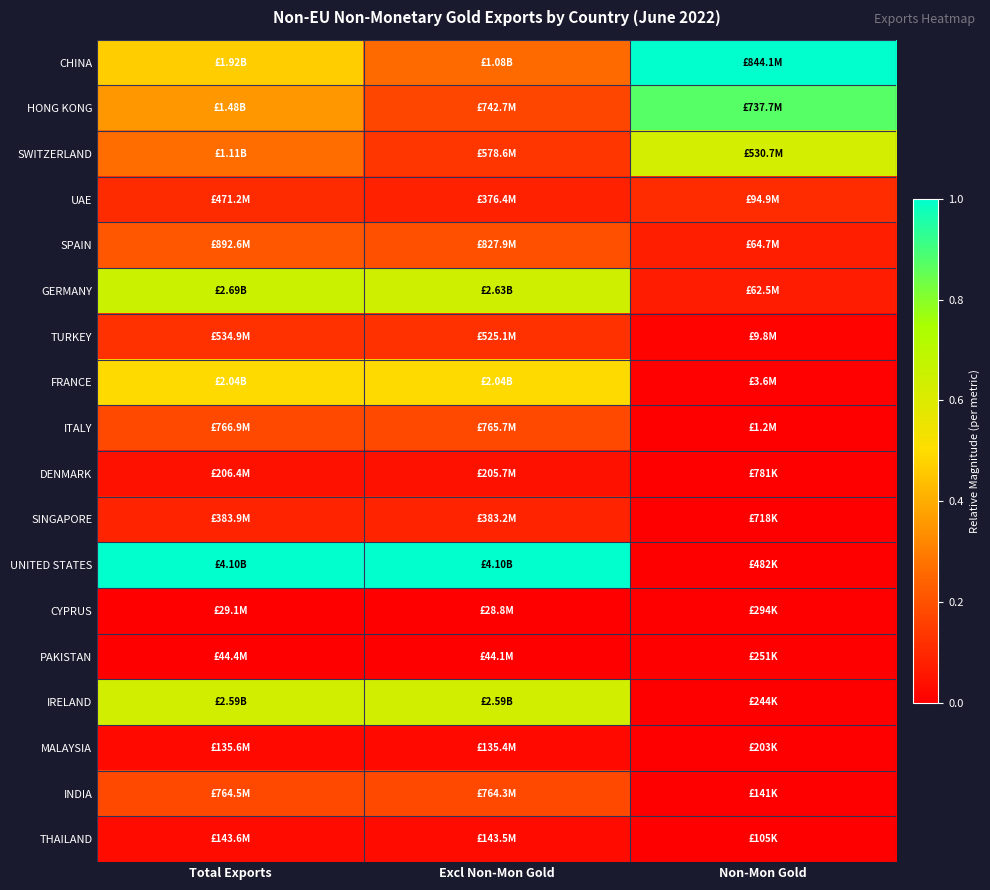

Which series changed the most between Total Exports and Non-Mon Gold?

UNITED STATES